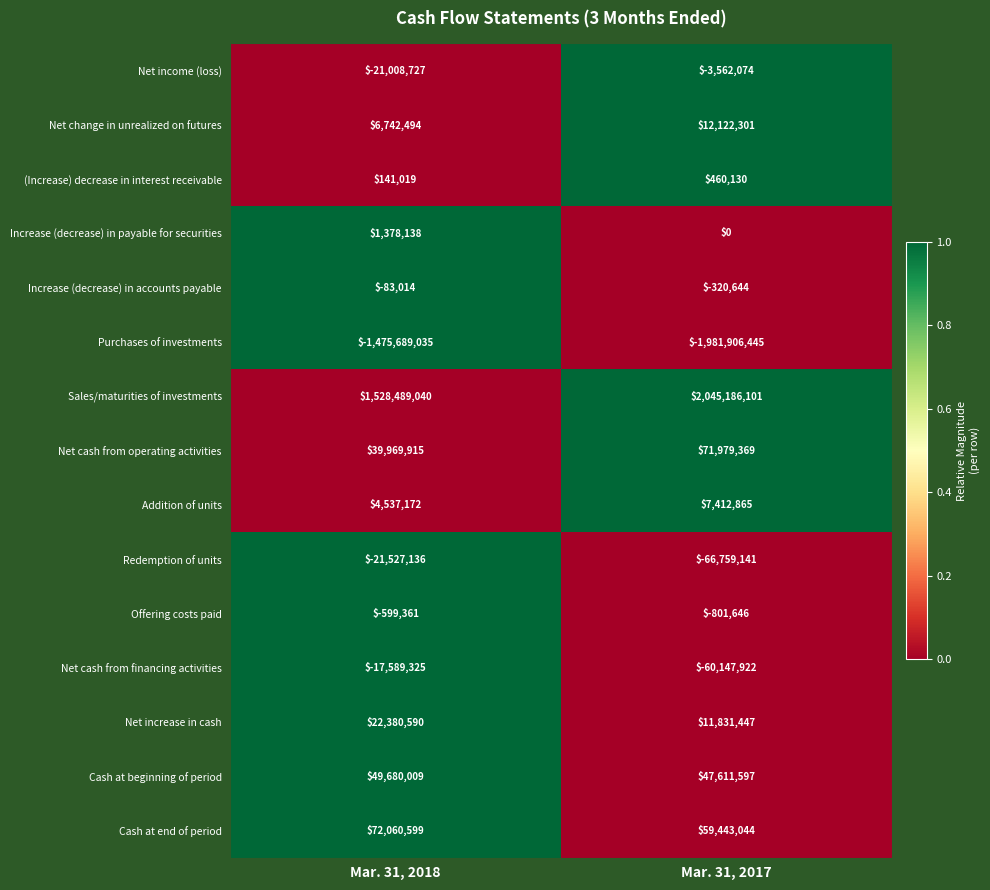

The value of Net increase in cash at Mar. 31, 2018 is 22380590. True or false?

True